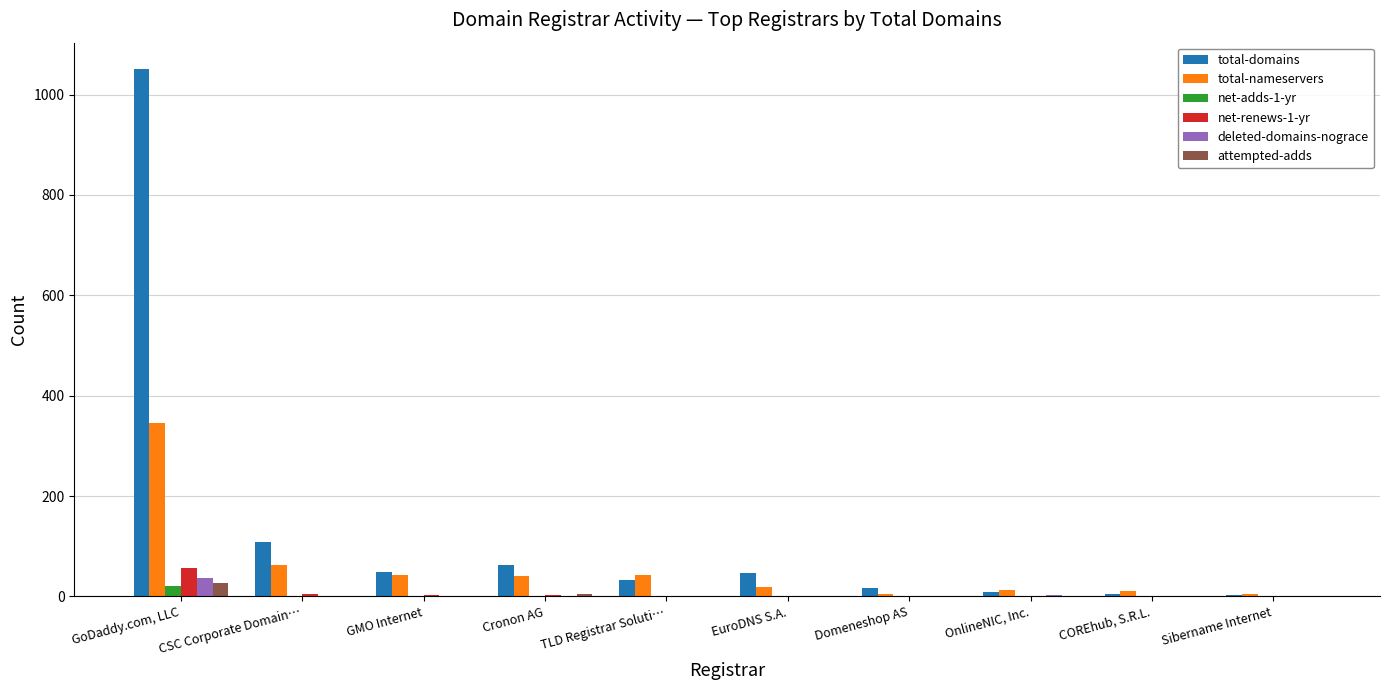

What are all the series names shown in the legend?

total-domains, total-nameservers, net-adds-1-yr, net-renews-1-yr, deleted-domains-nograce, attempted-adds